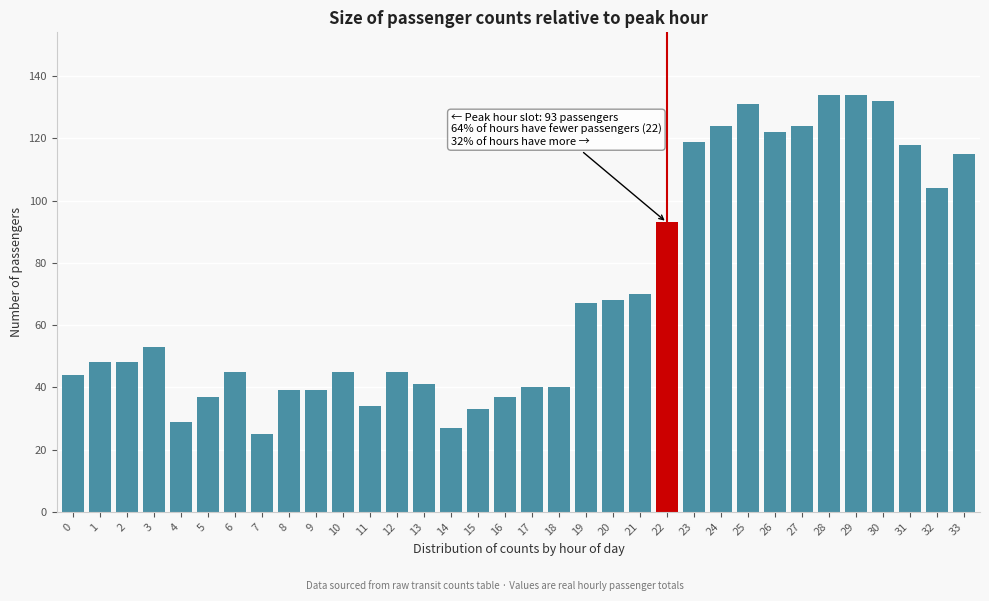

What value does the data have at 17, to the nearest 10?

40